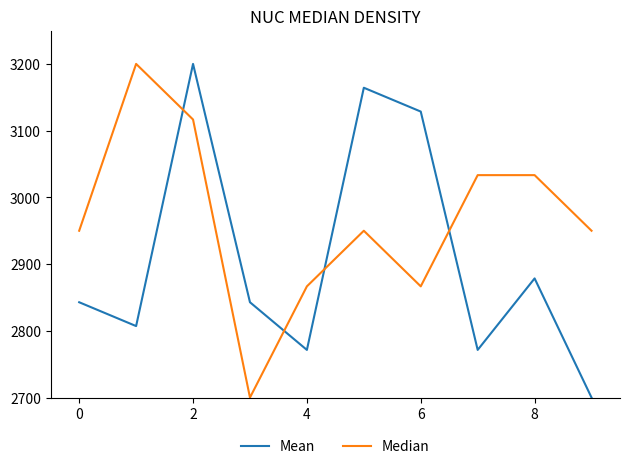

Reading left to right, transcribe all the data shown in this chart.

Mean: 2842.9	2807.1	3200.0	2842.9	2771.4	3164.3	3128.6	2771.4	2878.6	2700.0
Median: 2950.0	3200.0	3116.7	2700.0	2866.7	2950.0	2866.7	3033.3	3033.3	2950.0